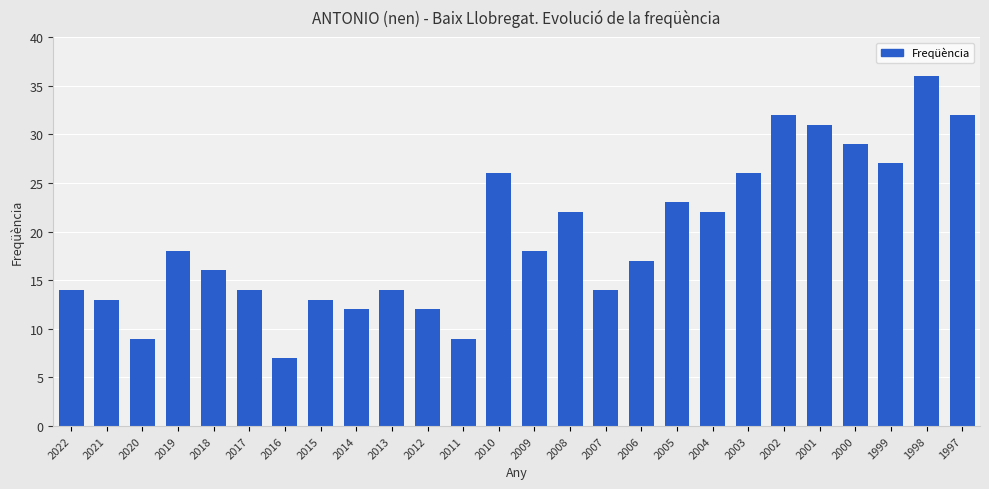

What is the value of the 2nd bar from the left?

13